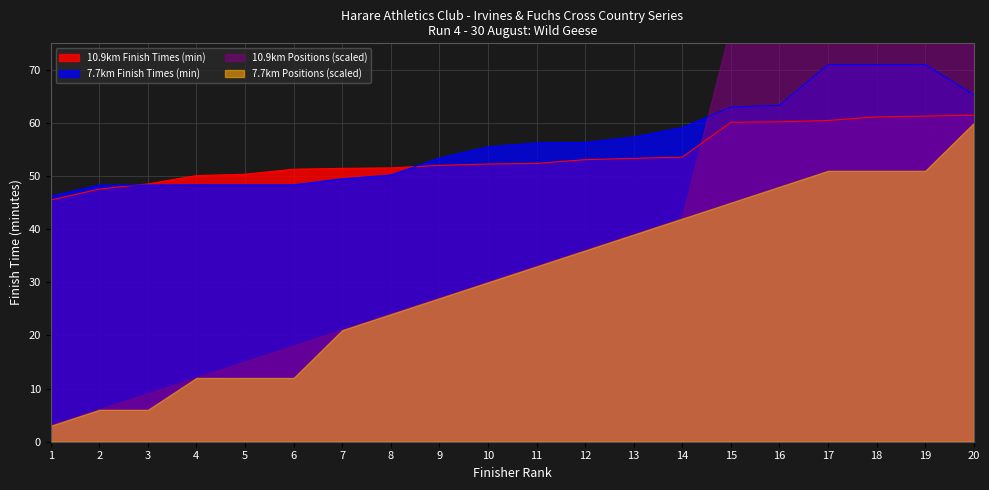

How many times do 7.7km Finish Times (min) and 10.9km Positions cross each other?

2